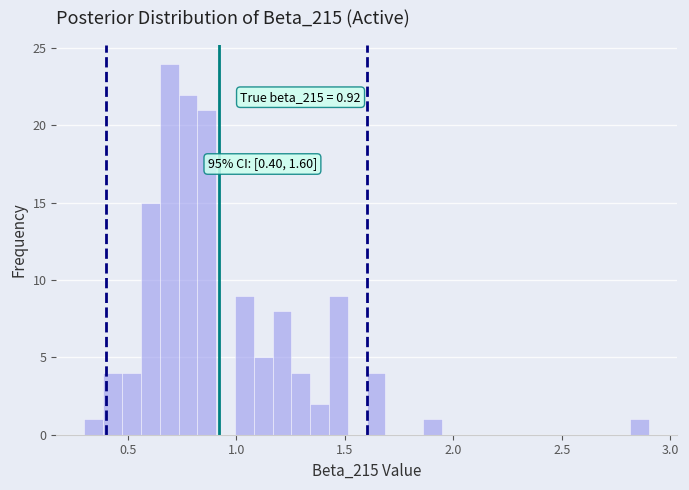

Around what value on the x-axis is the tallest bar? Give the approximate position of its centre, as read against the axis.

0.70